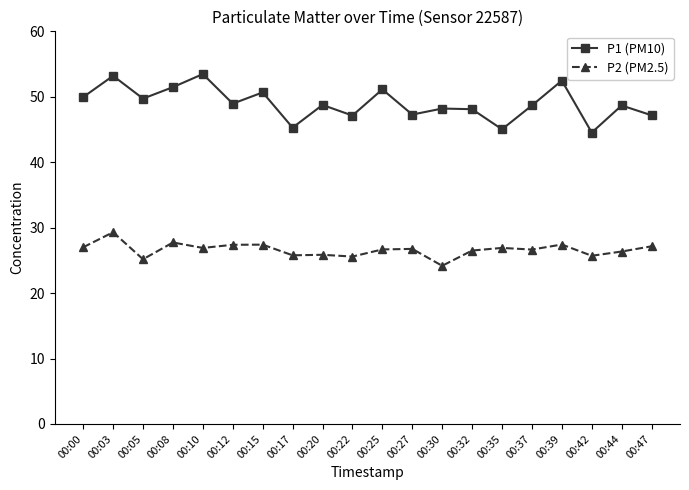

True or false: P1 (PM10) has more than 1 interior local peaks.

True